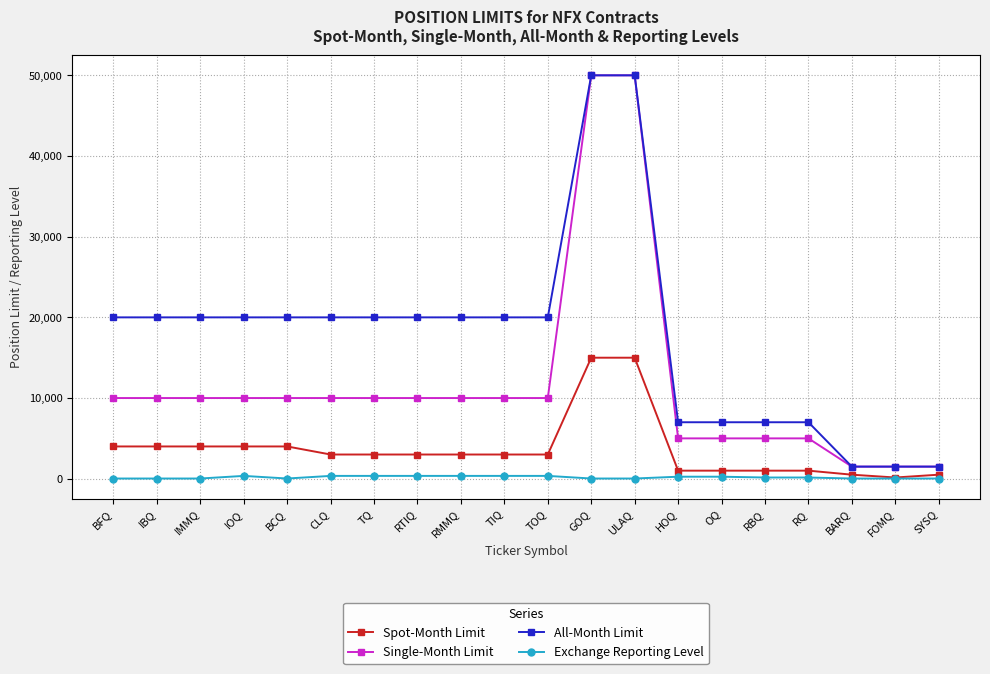

What is the label of the 16th point from the left?

RBQ